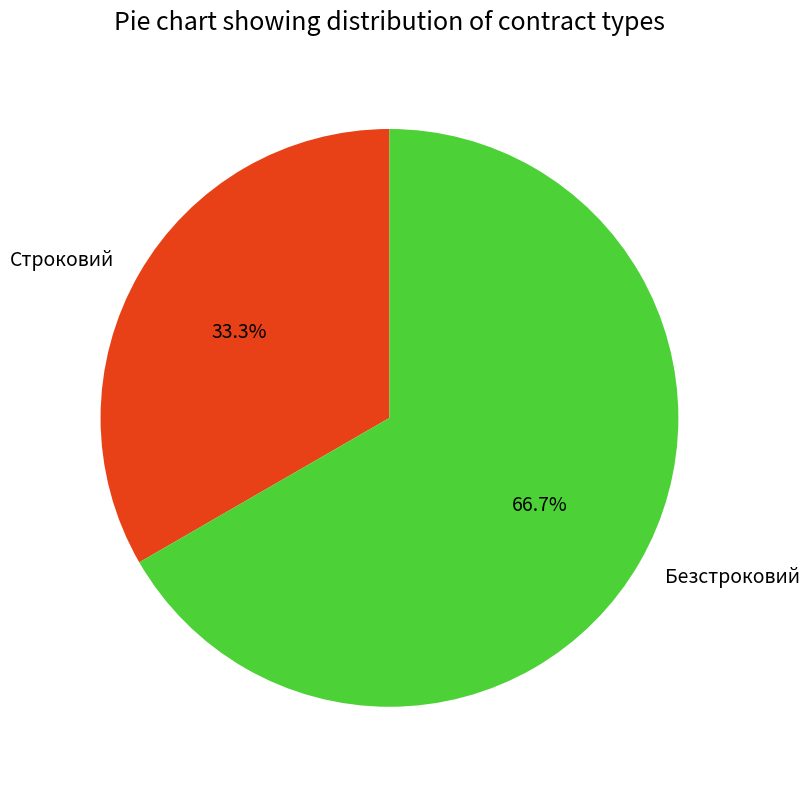

How many slices are in this pie chart?

2